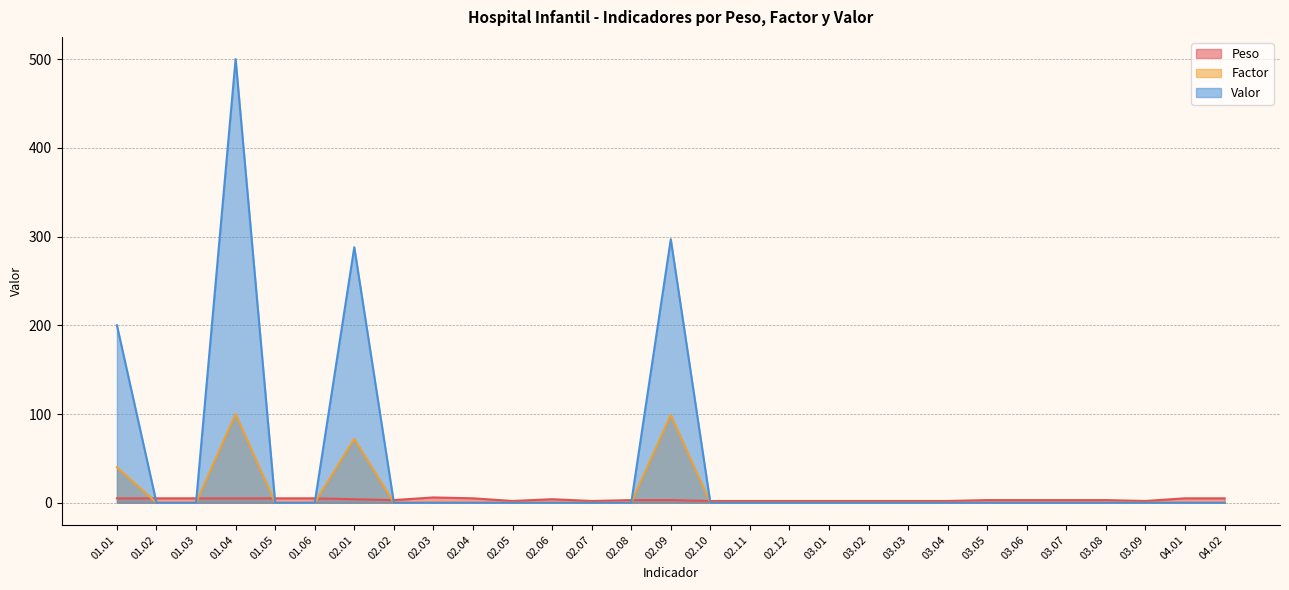

Rank the series by their average value, from highest to lowest.

Valor, Factor, Peso